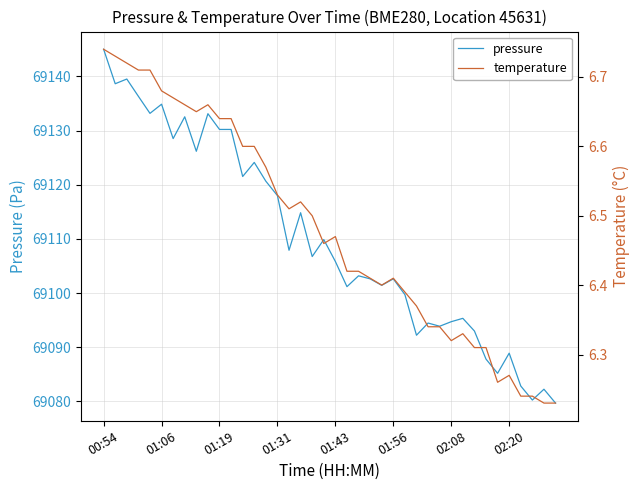

True or false: pressure has a value of 69134.9 at 01:06.

True